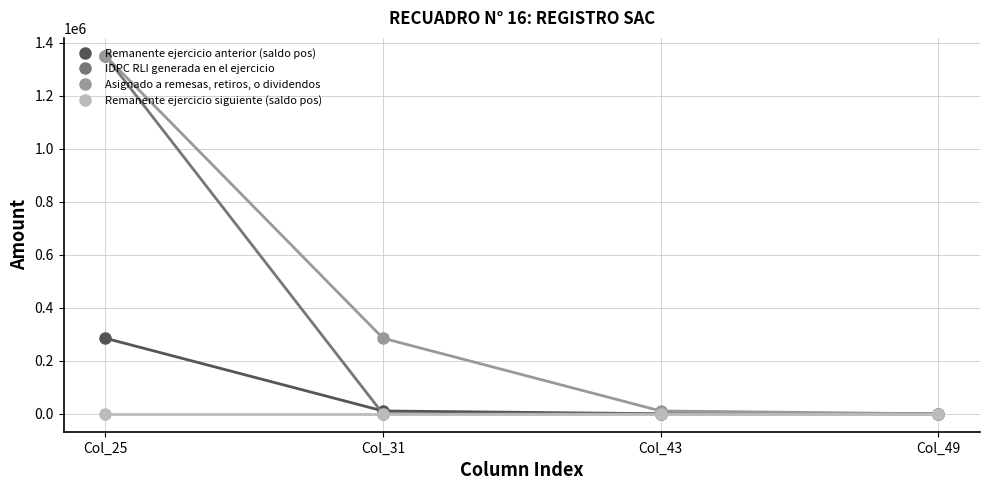

How many values in Remanente ejercicio anterior (saldo pos) are above zero?

2